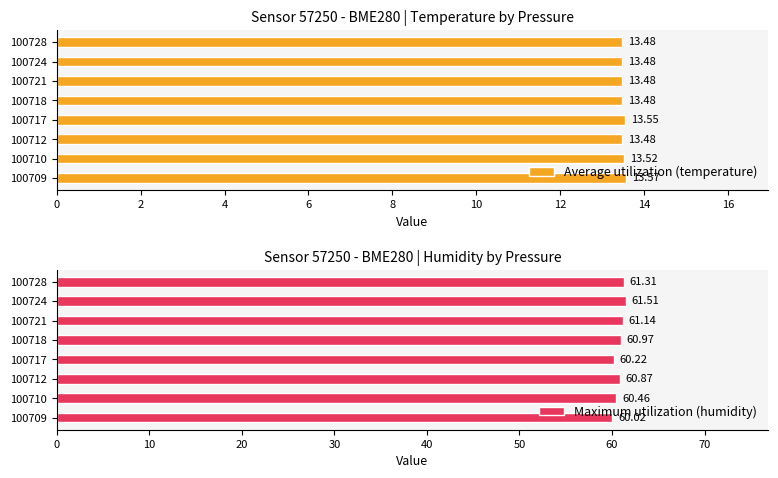

What is the difference between the second highest and second lowest values in the Average utilization (temperature) series?

0.1